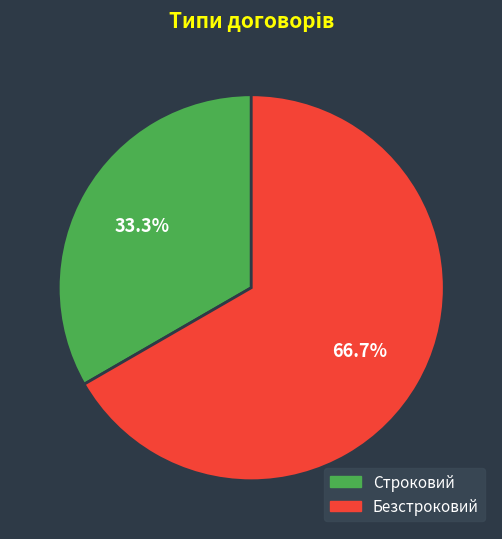

To the nearest percent, what is the difference between the largest and smallest slice percentages?

33%